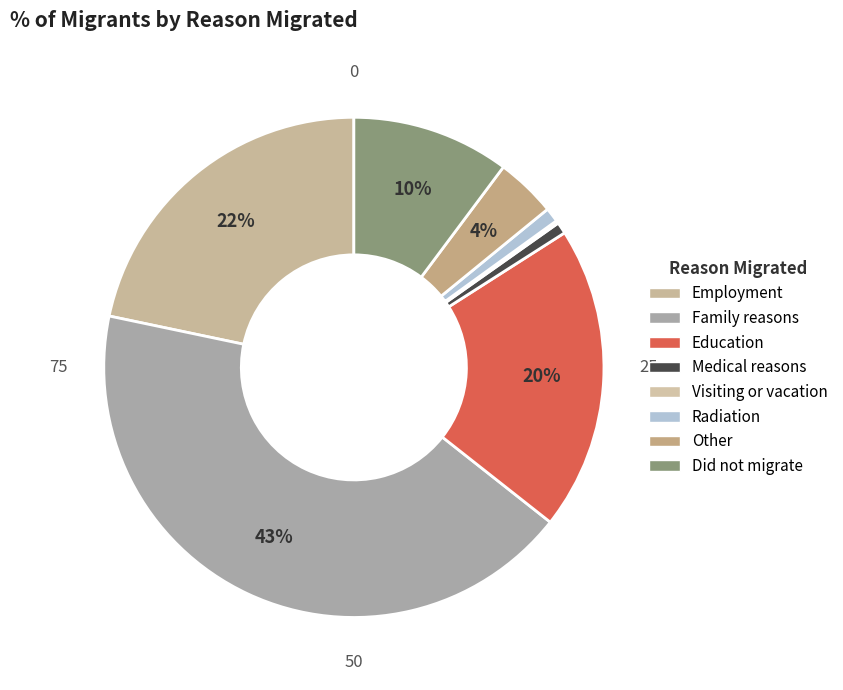

Is it true that Did not migrate is 10% of the pie?

True